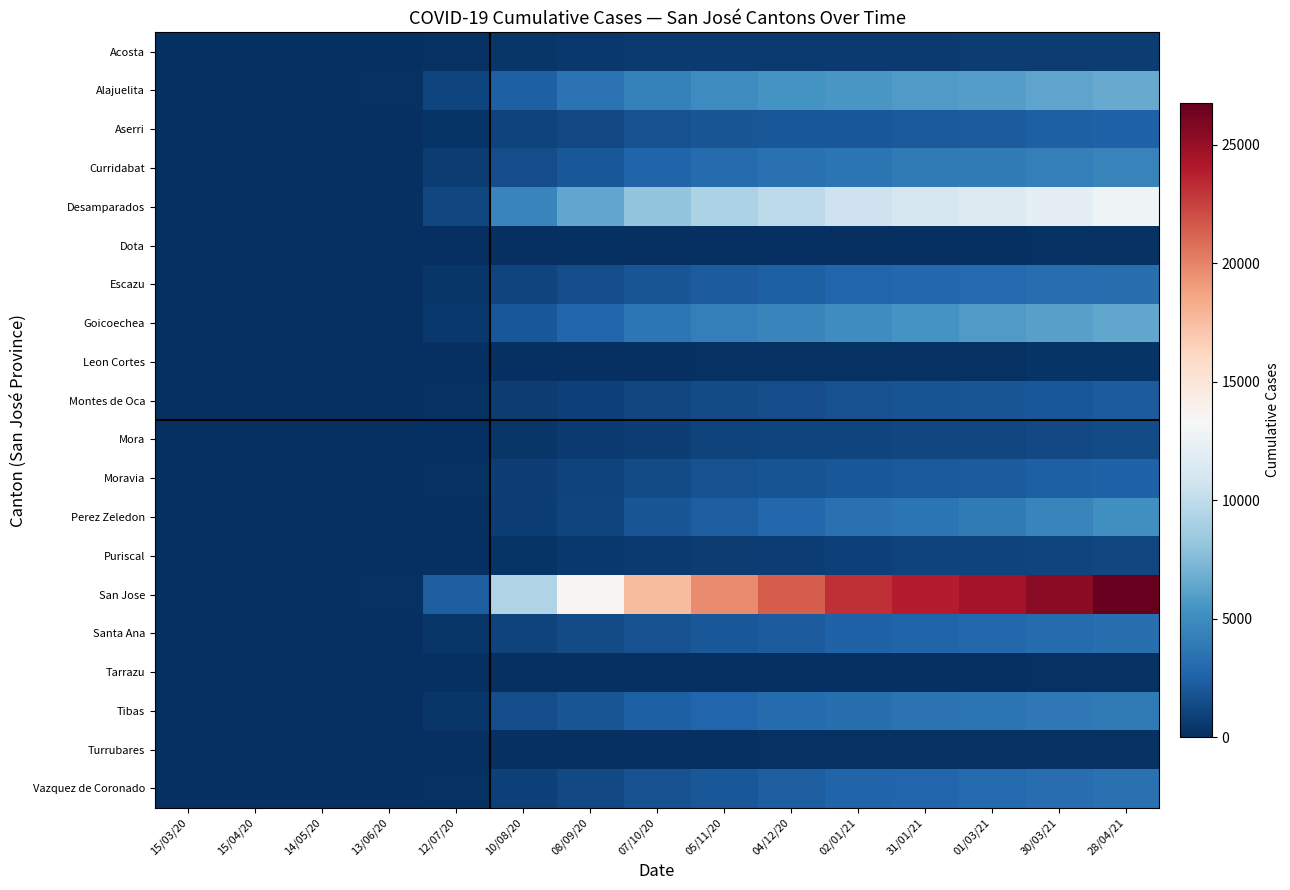

Which series has the largest range (max minus min)?

San Jose